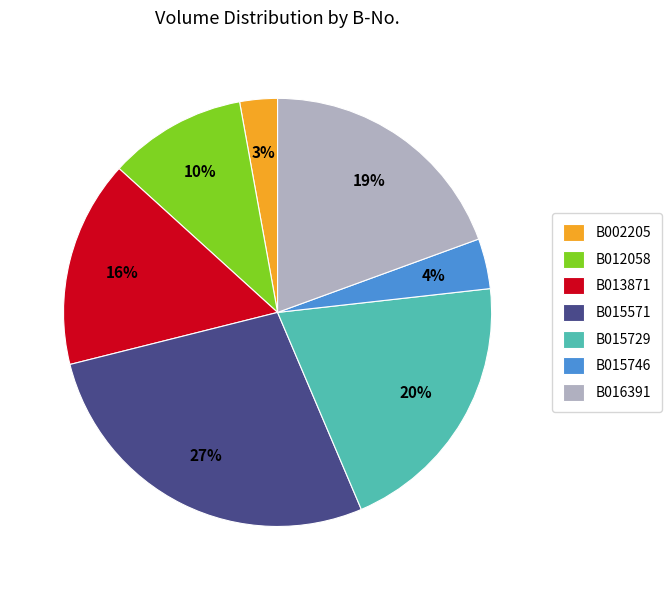

Between B012058 and B015746, which is larger?

B012058